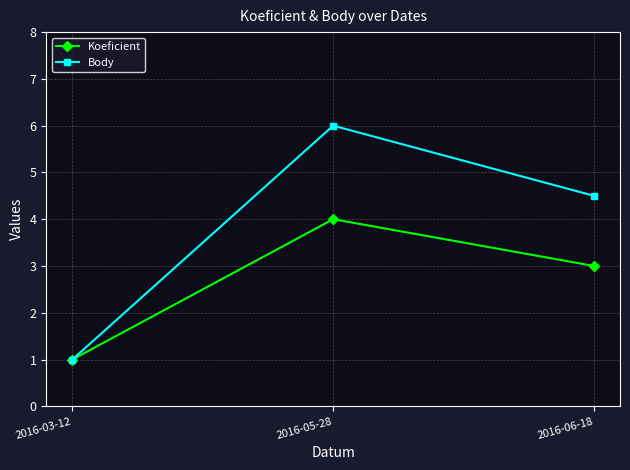

Reading left to right, list all the values displayed in this chart.

Koeficient: 1.0	4.0	3.0
Body: 1.0	6.0	4.5